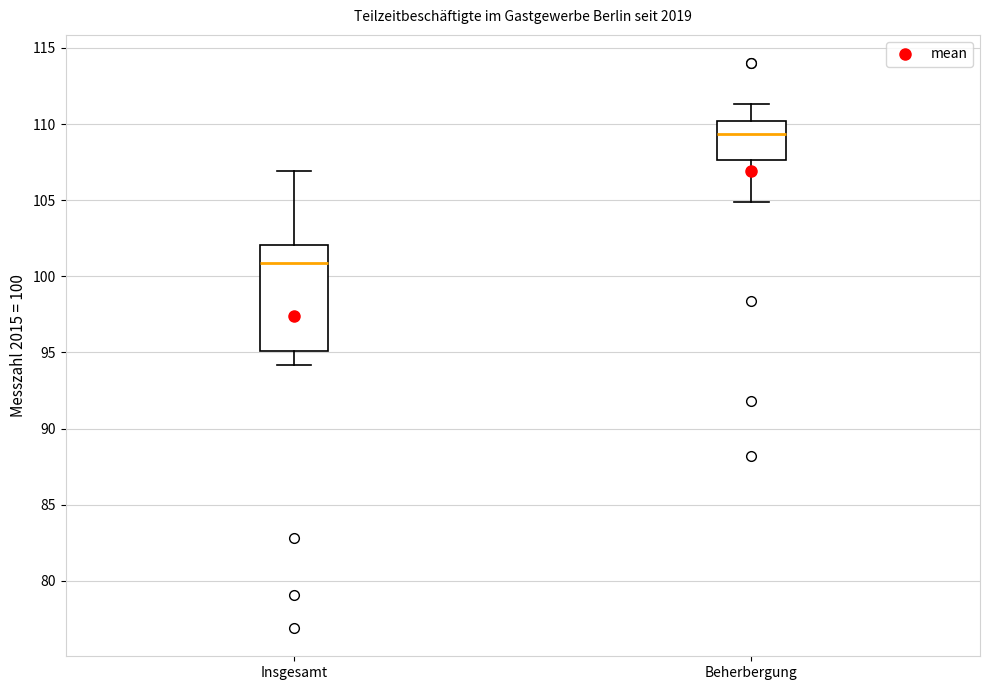

Reading left to right, transcribe this box plot: for each box, give where its median line is, the range the box spans, and where its two whiskers end, as read against the y-axis. The values are not printed on the chart, so give them approximately, as read against the axis.

Insgesamt: median 101.0, box 95.0 to 102.0, whiskers 94.0 to 107.0
Beherbergung: median 109.5, box 107.5 to 110.0, whiskers 105.0 to 111.5